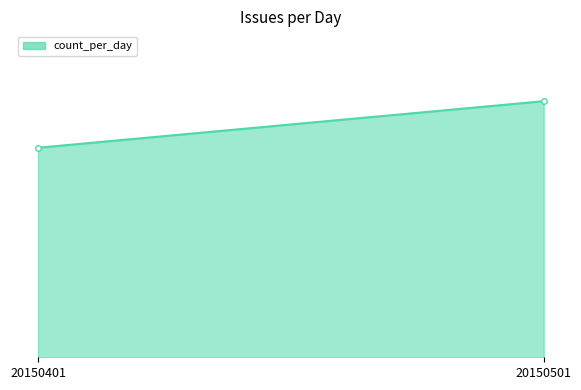

Which has a higher value, 20150501 or 20150401?

20150501